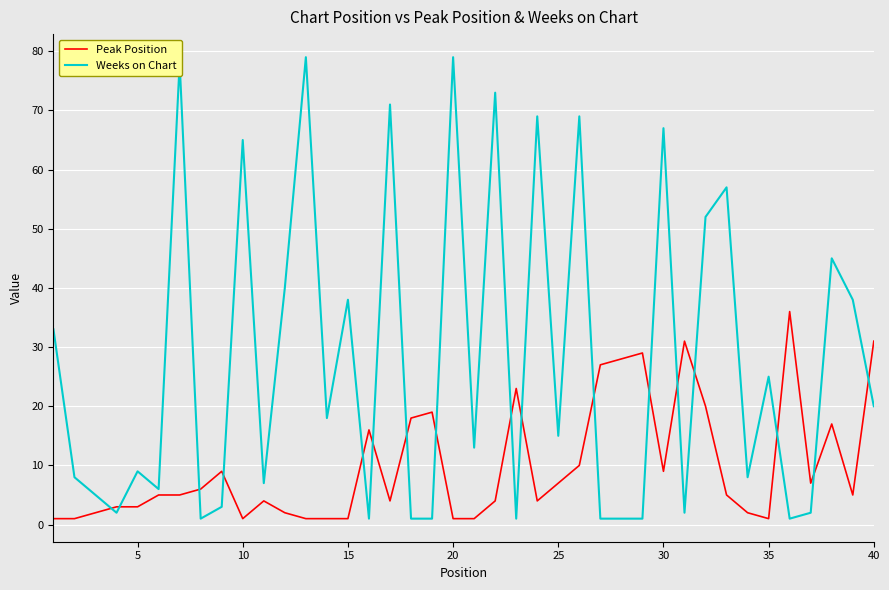

Which series has the largest total across all categories?

Weeks on Chart